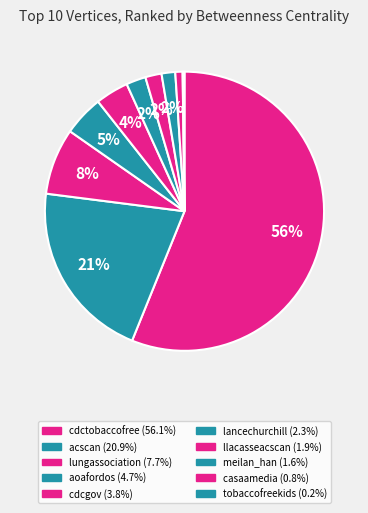

Count the number of slices in the pie.

10